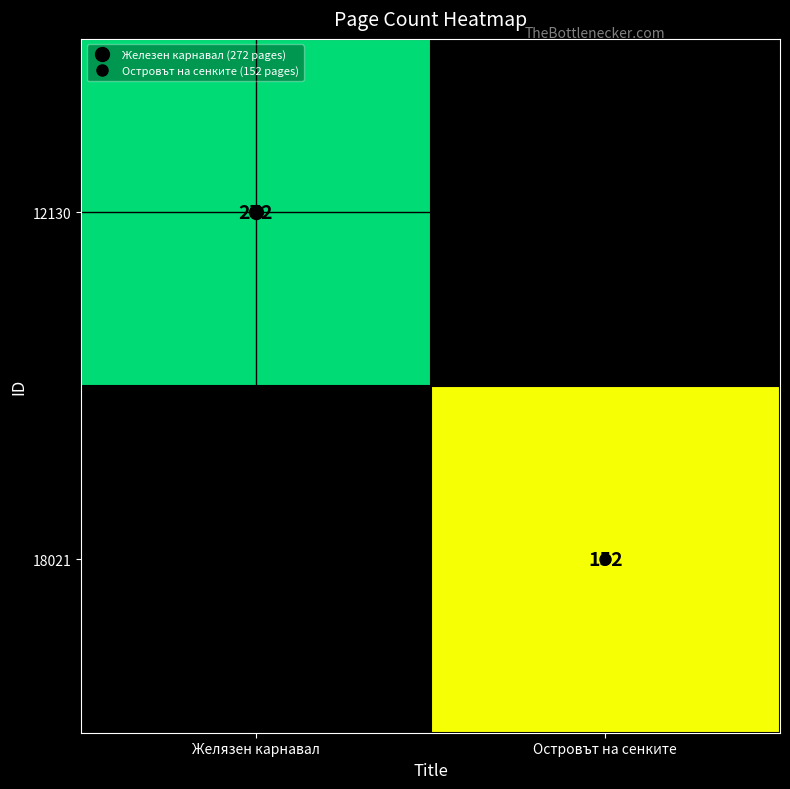

Rank the categories by 12130 value from lowest to highest.

Желязен карнавал, Островът на сенките